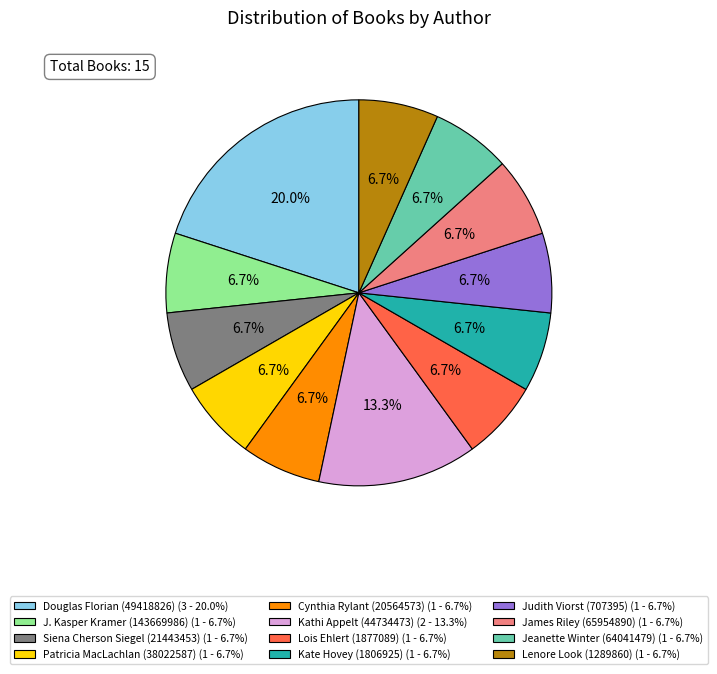

What percentage is the James Riley (65954890) slice, to the nearest percent?

7%